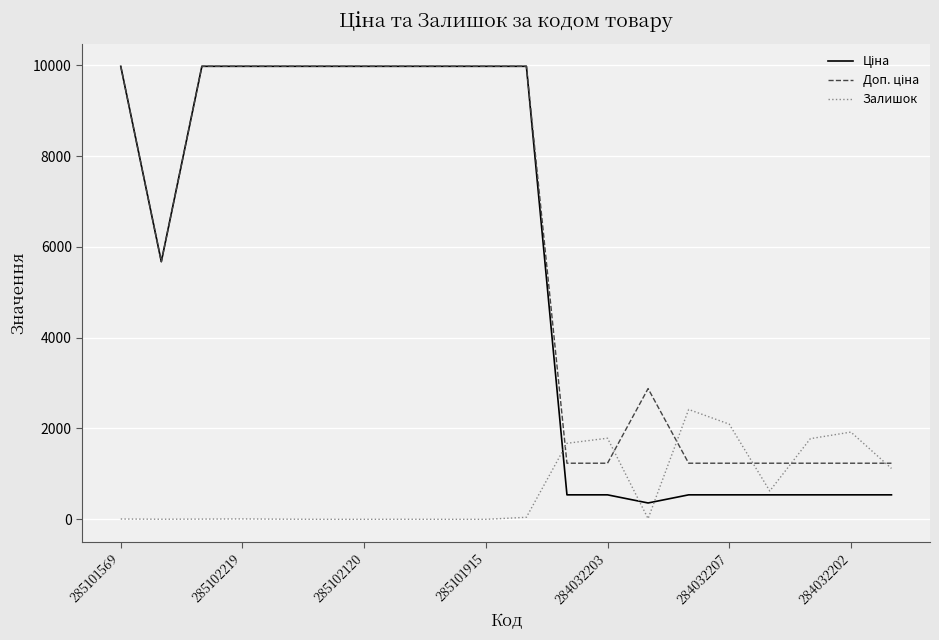

What is the greatest value displayed?

9975.0